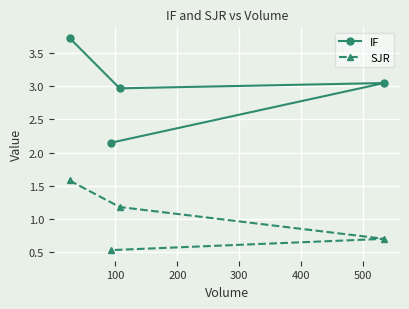

Between 100 and 300, which series saw the biggest shift?

IF